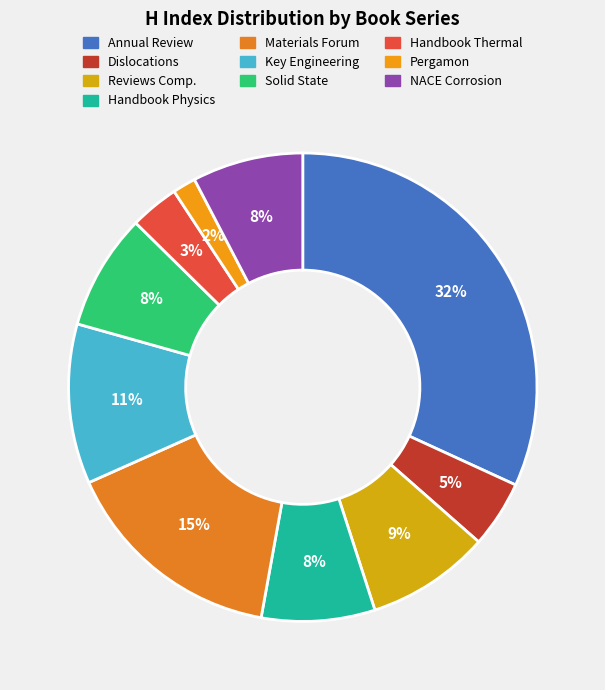

Is there any slice that represents more than half of the pie?

No